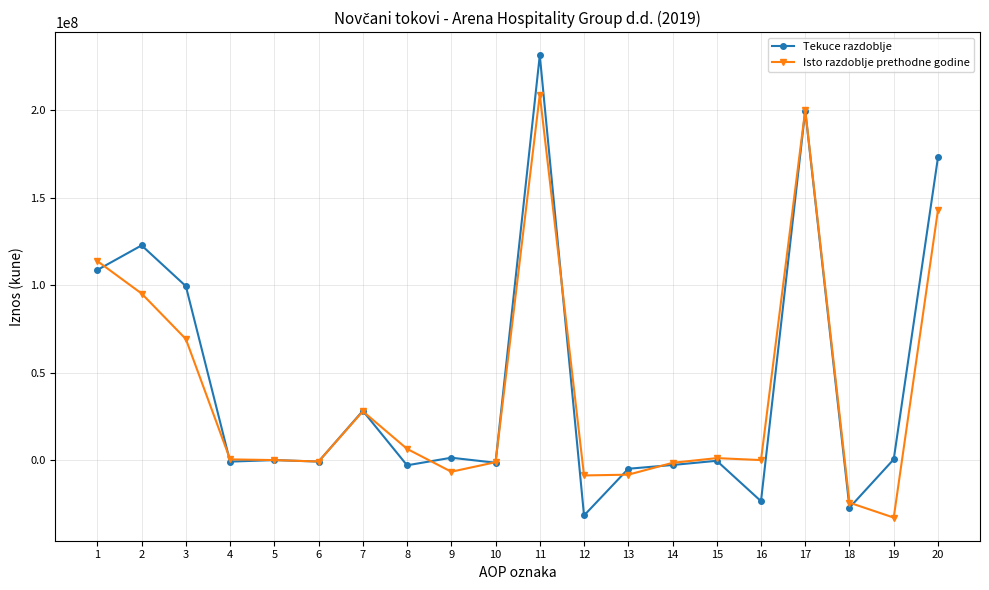

The value of Isto razdoblje prethodne godine at 3 is 69241874. True or false?

True